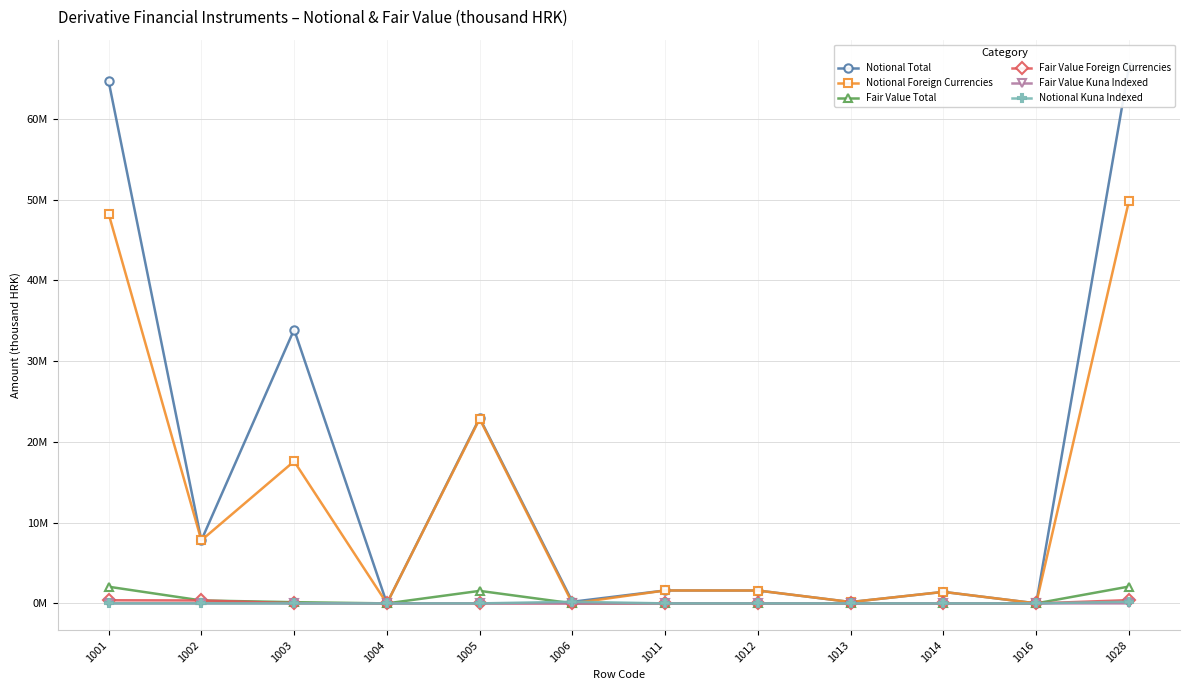

Reading right to left, transcribe all the data shown in this chart.

Notional Total: 66482347	5783	1424894	169098	1593992	1599775	203823	22960662	0	33908041	7810047	64678749
Notional Foreign Currencies: 49852920	5783	1424894	169098	1593992	1599775	0	22846912	0	17596186	7810047	48253145
Fair Value Total: 2086342	0	8717	3994	12711	12711	9479	1550451	0	150545	363157	2064153
Fair Value Foreign Currencies: 402521	0	8717	0	8717	8717	7505	0	0	23143	363157	386300
Fair Value Kuna Indexed: 1934	0	0	0	0	0	1934	0	0	0	0	0
Notional Kuna Indexed: 203783	0	0	0	0	0	203783	0	0	0	0	0